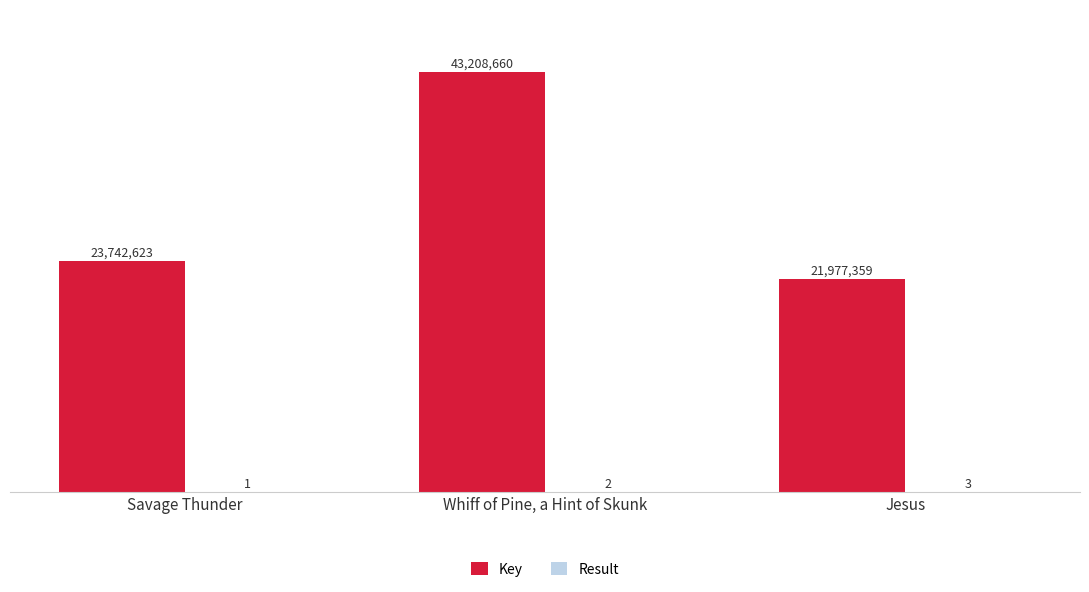

Does the chart contain stacked bars?

No